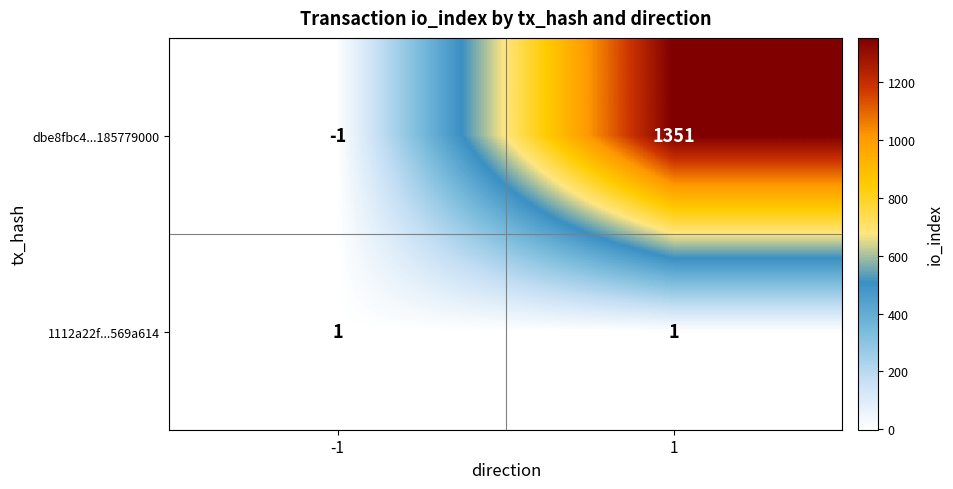

The value of dbe8fbc4...185779000 at 1 is 2039. True or false?

False